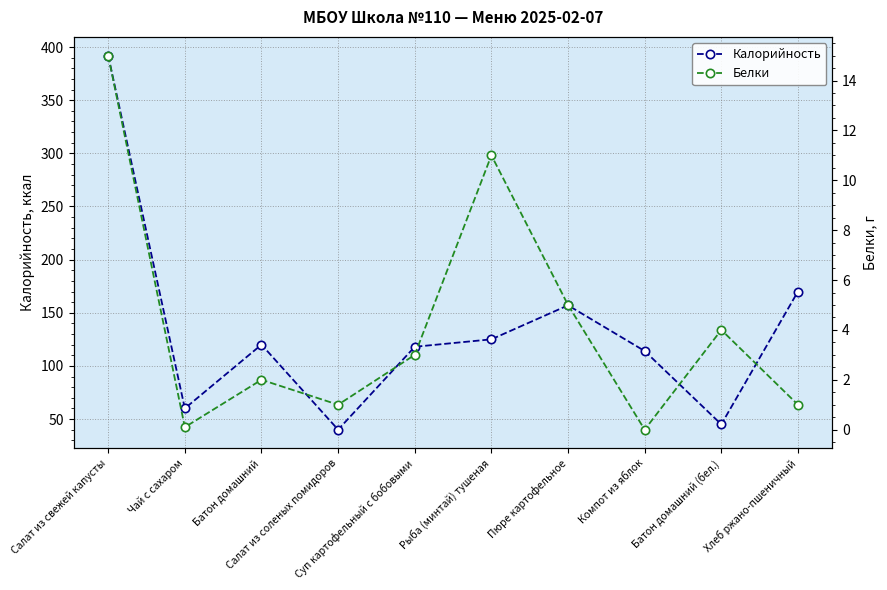

The value of Калорийность at Суп картофельный с бобовыми is 192.1. True or false?

False